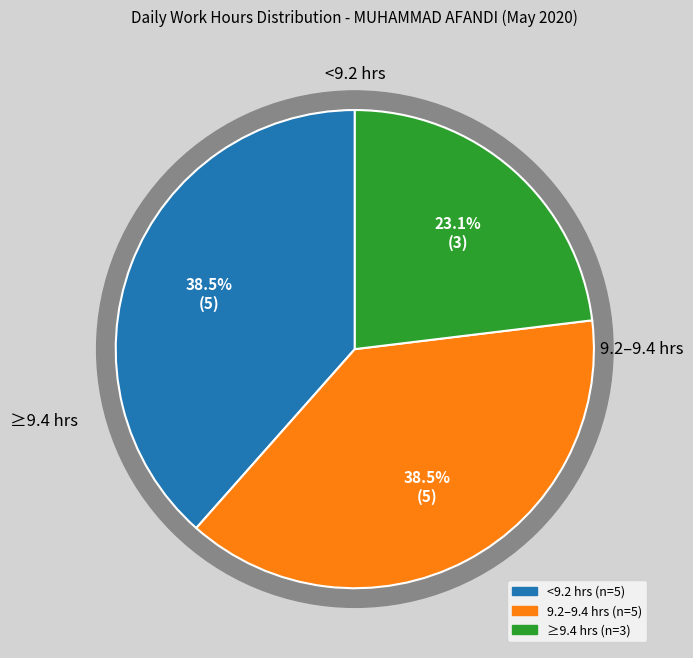

True or false: 9-Sat accounts for 15% of the total.

False